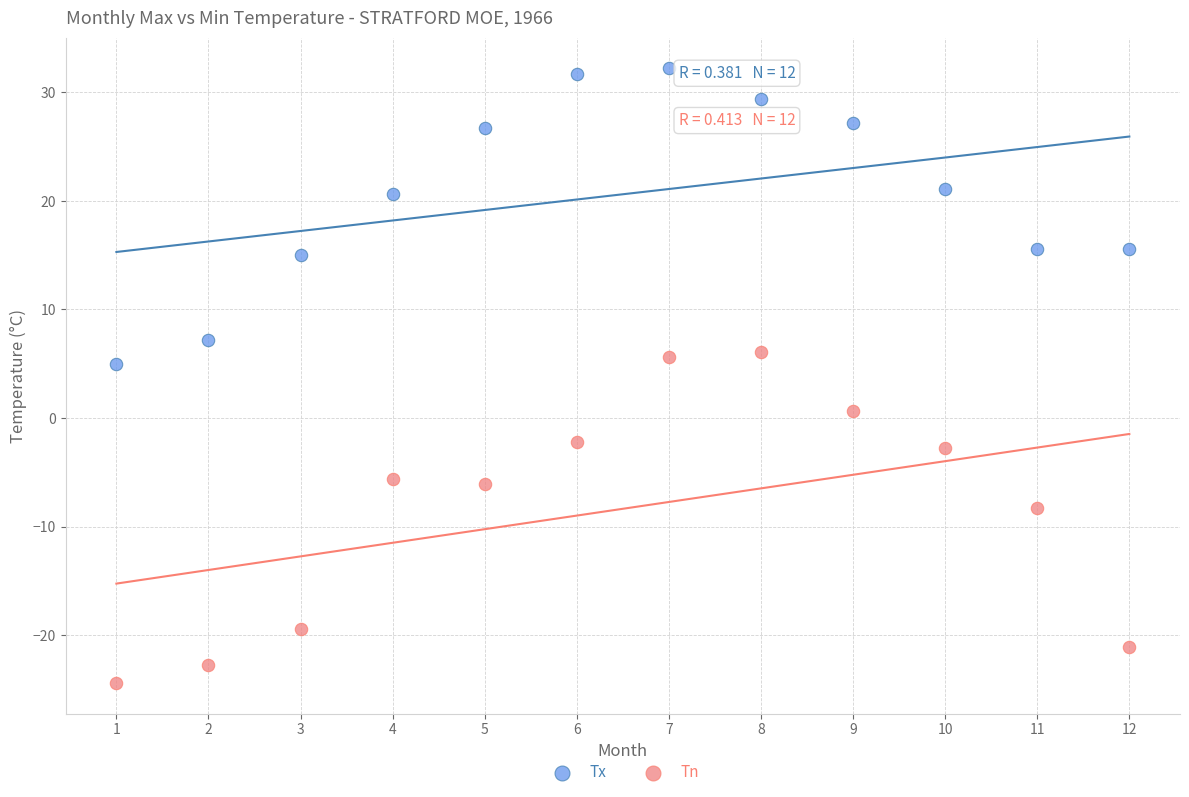

What are all the series names shown in the legend?

Tx, Tn